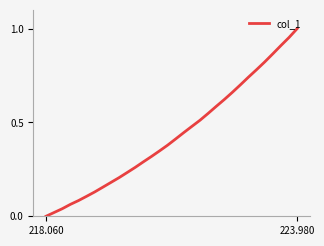

Does the chart display data point markers on the line(s)?

No